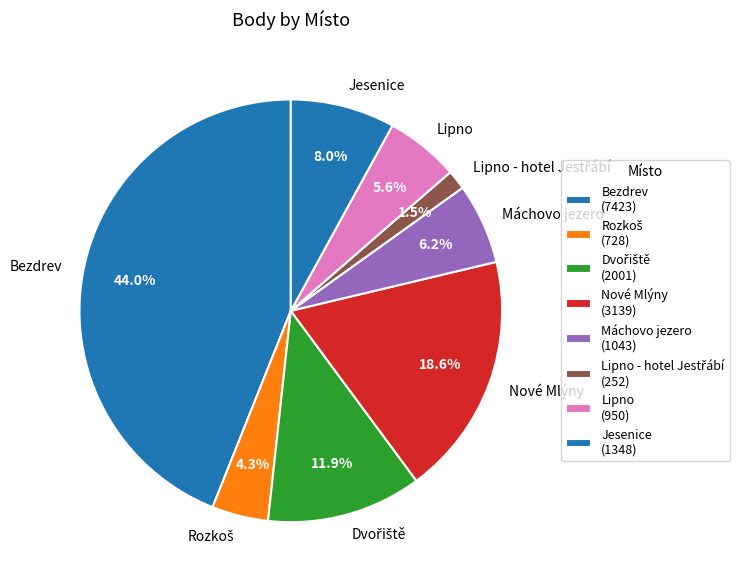

Is Nové Mlýny the majority of the pie?

No